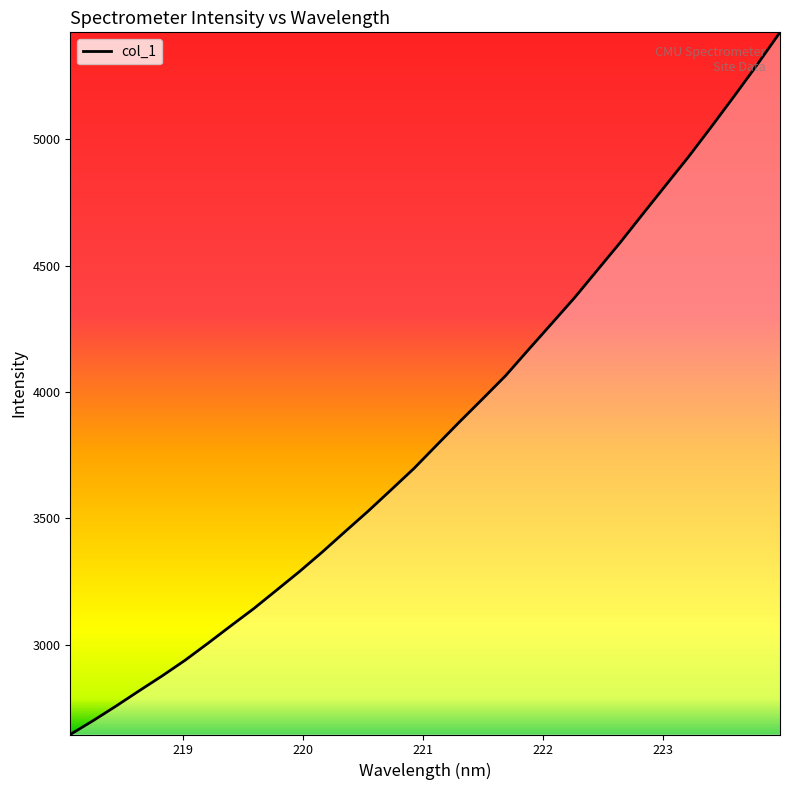

What is the smallest value displayed?

2645.1